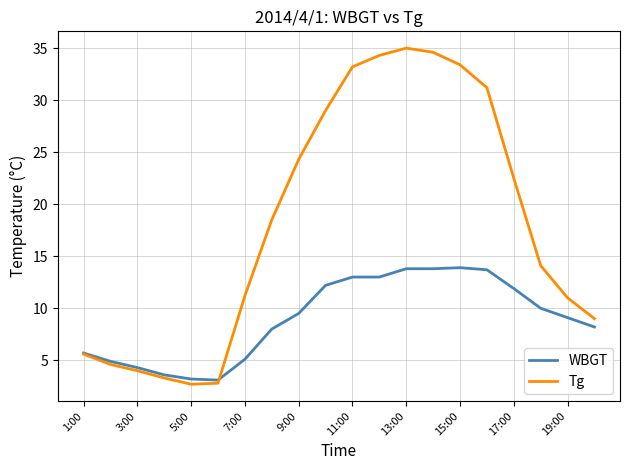

What is the minimum value for WBGT?

3.1